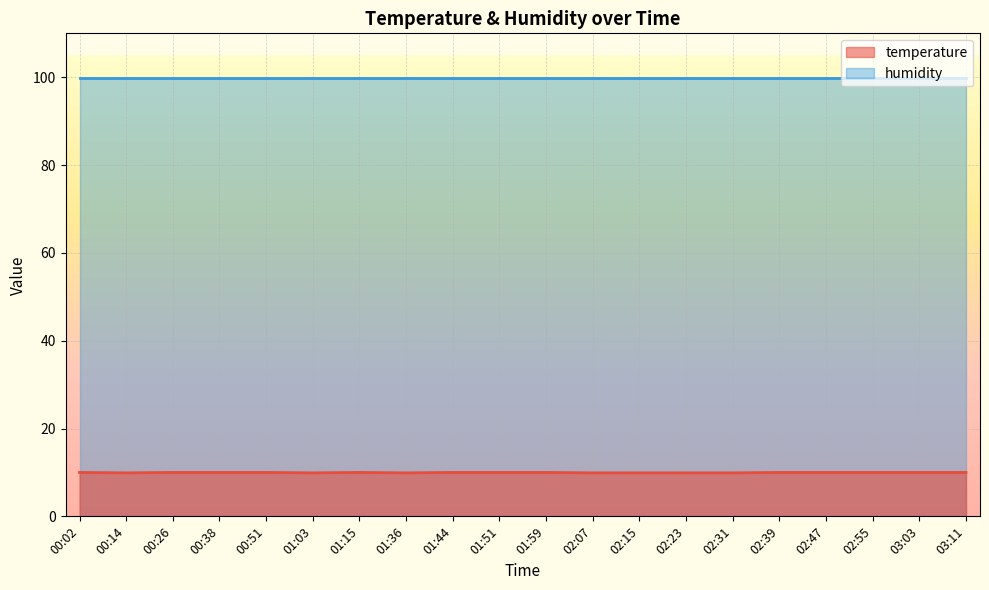

True or false: the data shows 13.4 at 01:51.

False